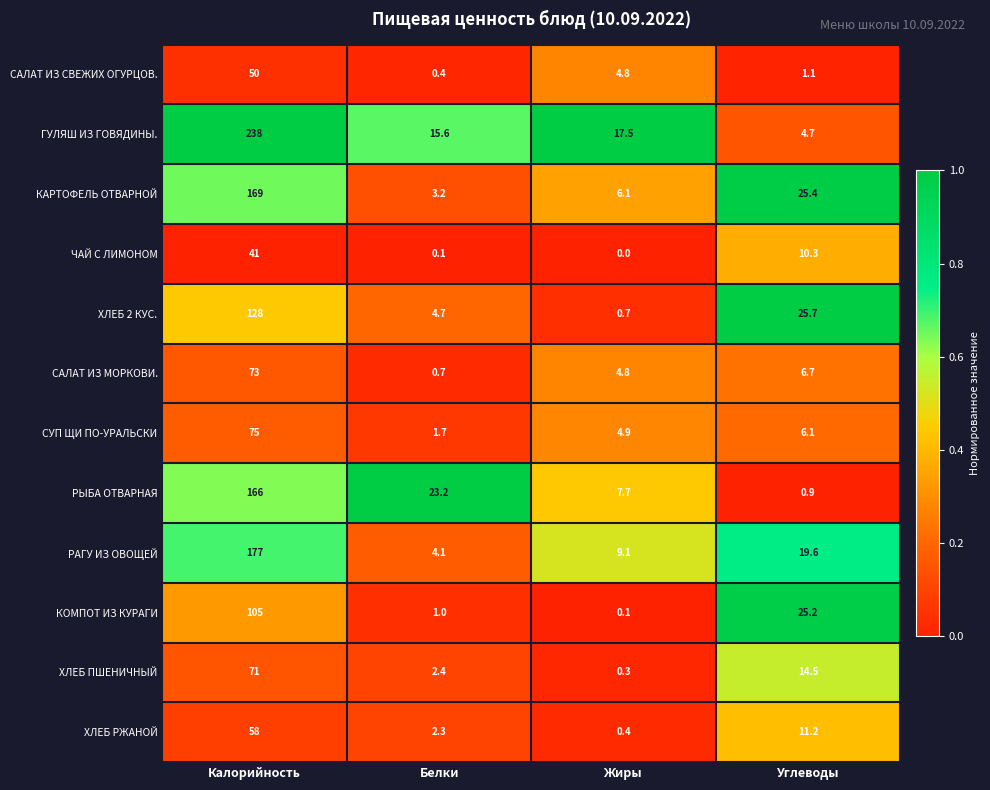

The value of ЧАЙ С ЛИМОНОМ at Углеводы is 10.3. True or false?

True